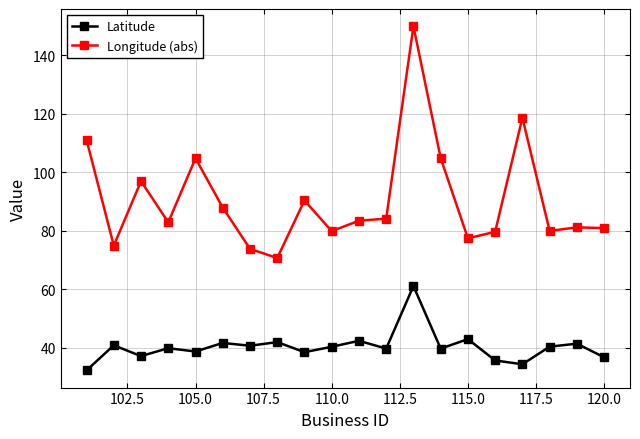

Which series has the widest spread of values?

Longitude (abs)